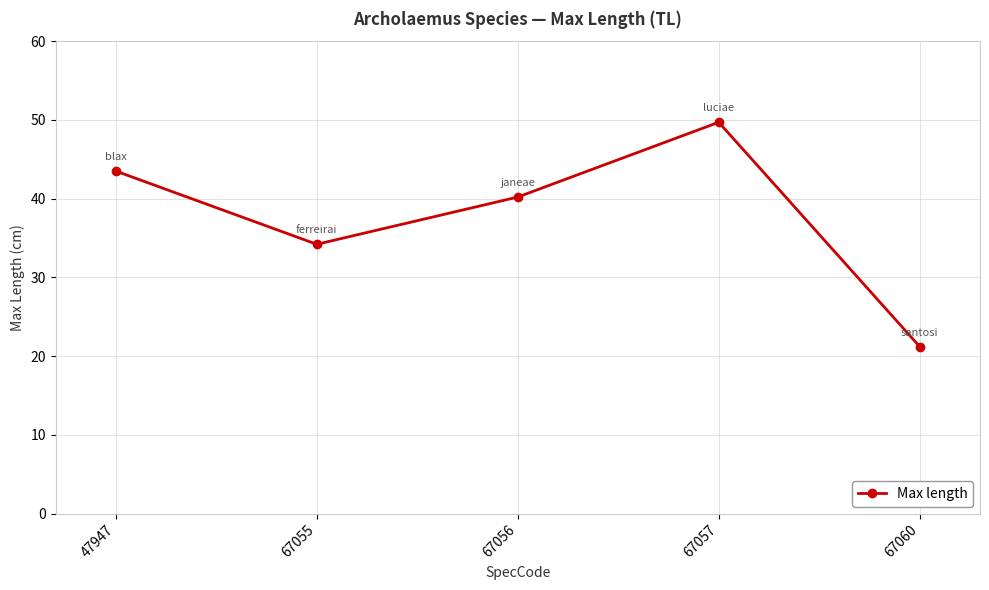

The value at 67055 is 34.2. True or false?

True